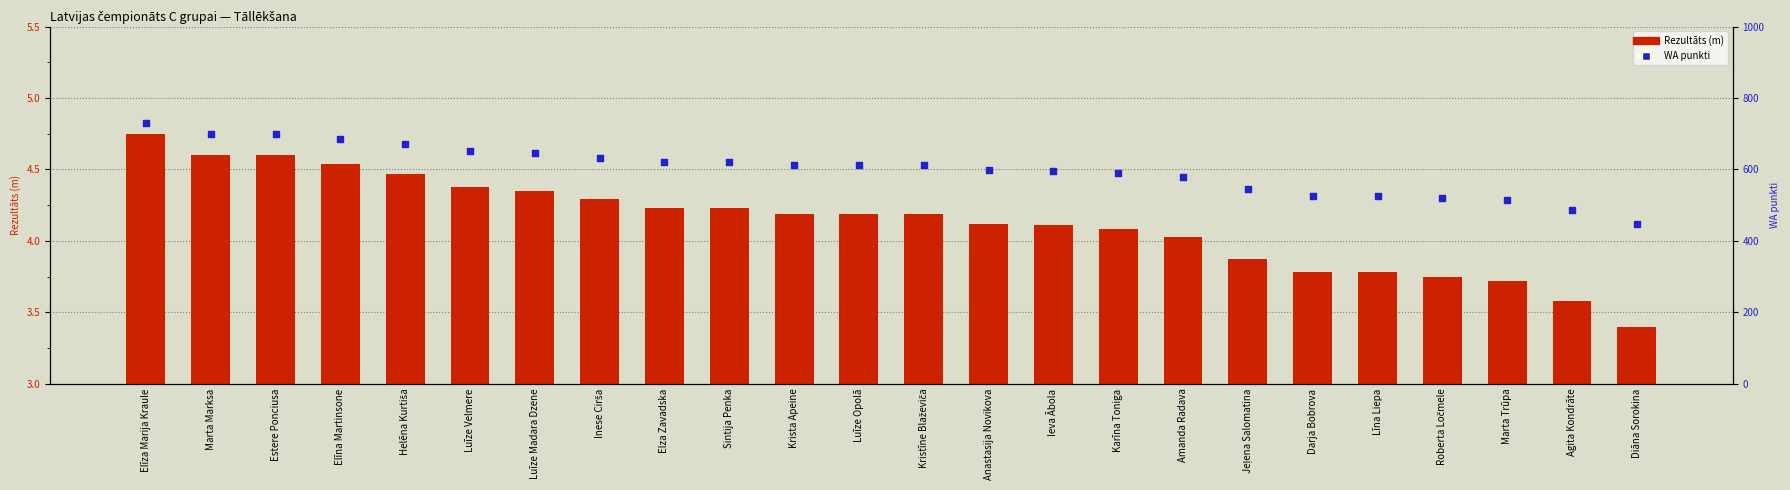

What are all the series names shown in the legend?

Rezultāts, WA punkti